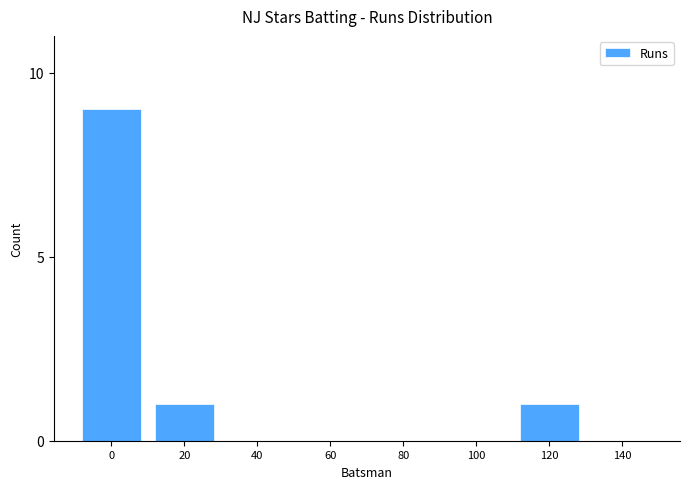

Between 20 and 80, which is larger?

20